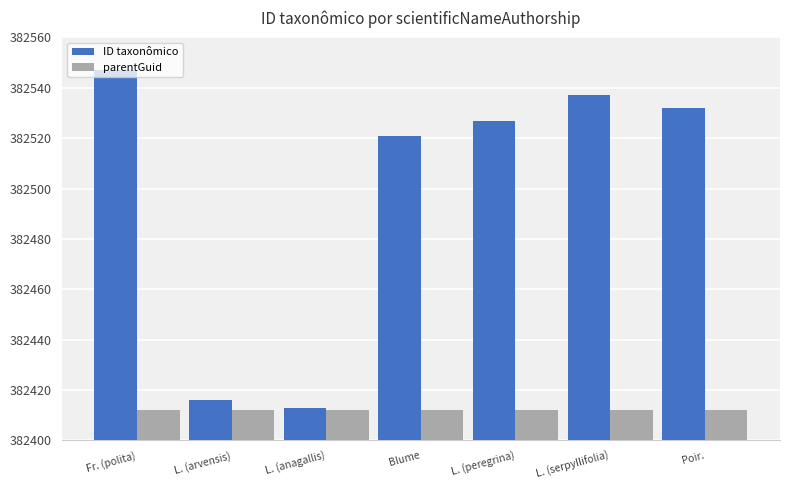

Reading right to left, extract all data points from this chart.

ID taxonômico: 382532	382537	382527	382521	382413	382416	382547
parentGuid: 382412	382412	382412	382412	382412	382412	382412